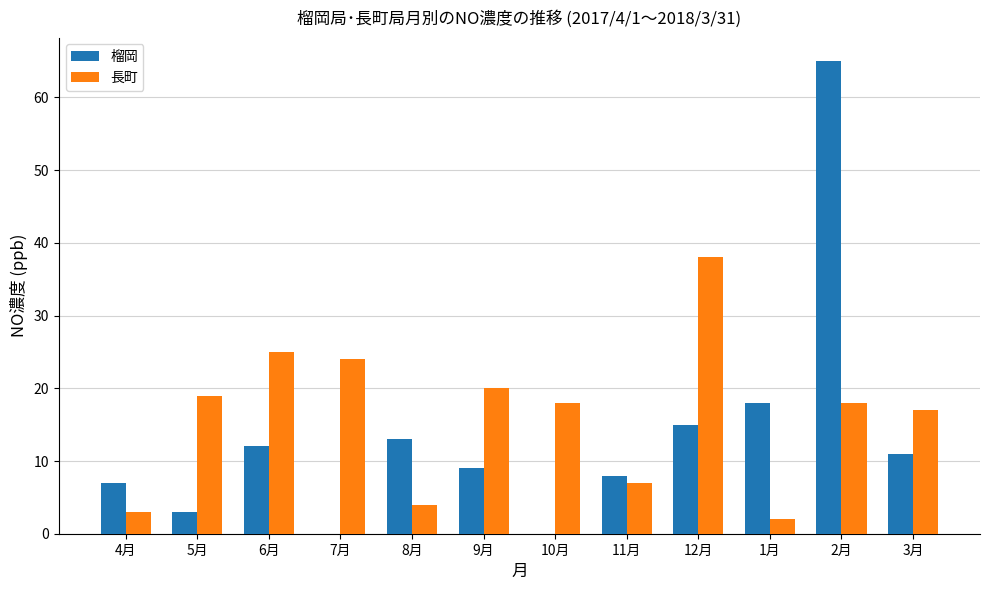

Is the value of 長町 at 5月 greater than the value of 榴岡 at 2月?

No